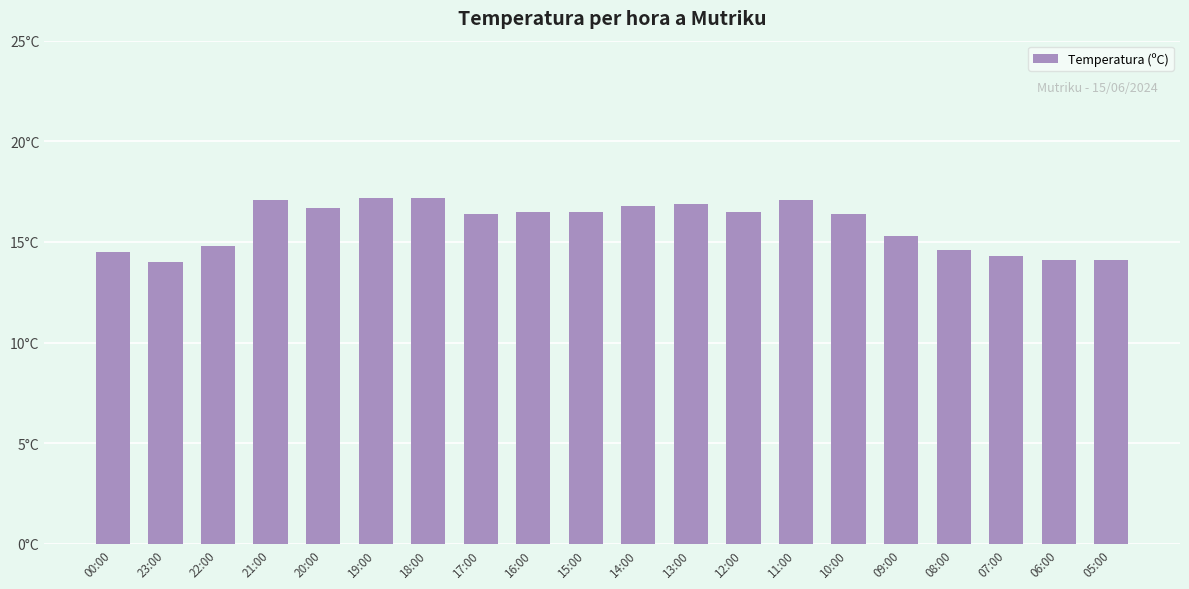

List the labels in order of value, largest first.

19:00, 18:00, 21:00, 11:00, 13:00, 14:00, 20:00, 16:00, 15:00, 12:00, 17:00, 10:00, 09:00, 22:00, 08:00, 00:00, 07:00, 06:00, 05:00, 23:00